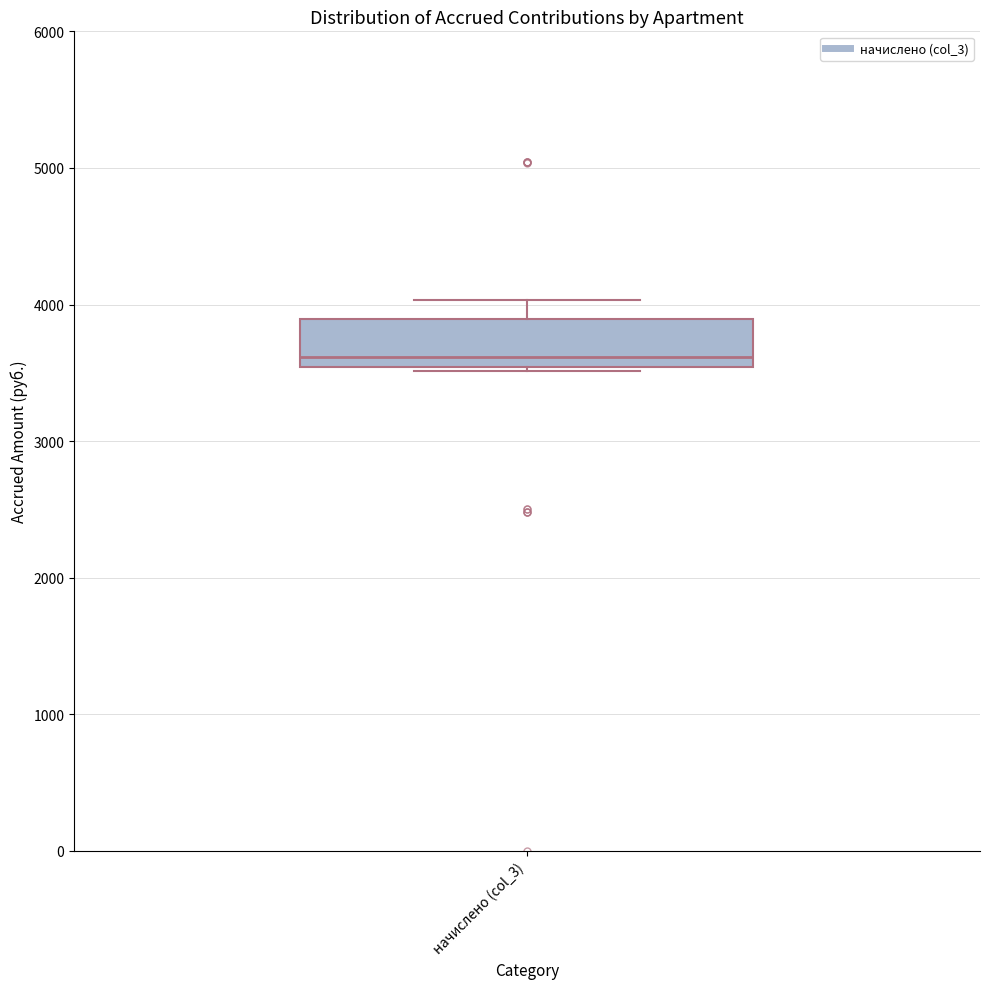

Where is the lower edge of the box for начислено (col_3) on the y-axis? The values are not printed on the chart, so give them approximately, as read against the axis.

3500